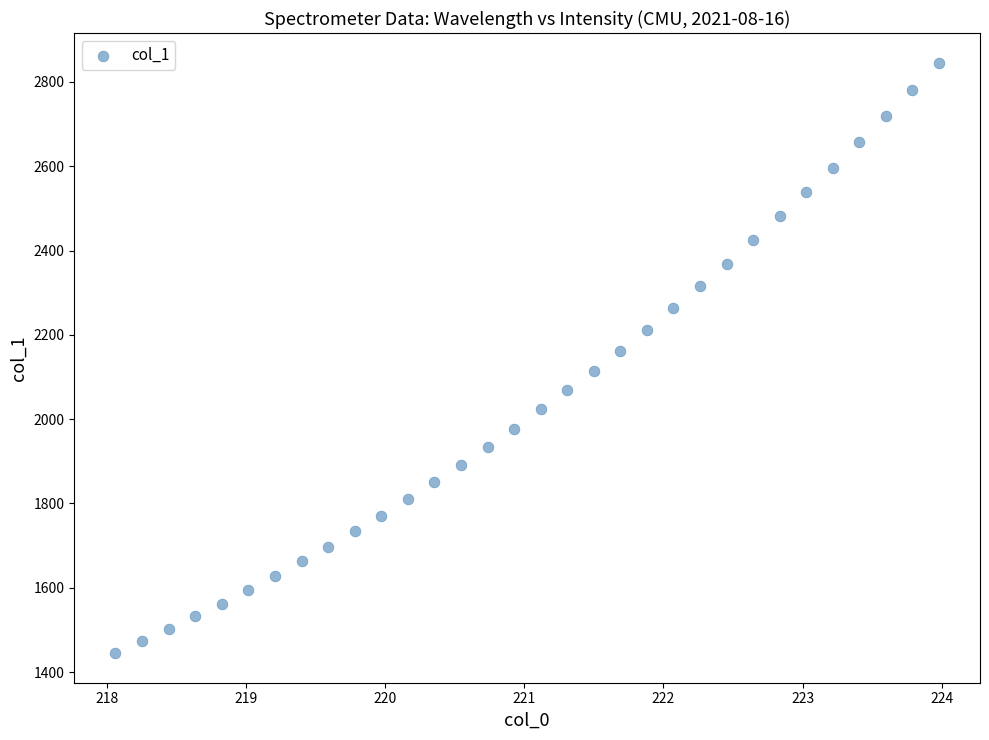

What is the range of Y values (max minus min)?

1401.1